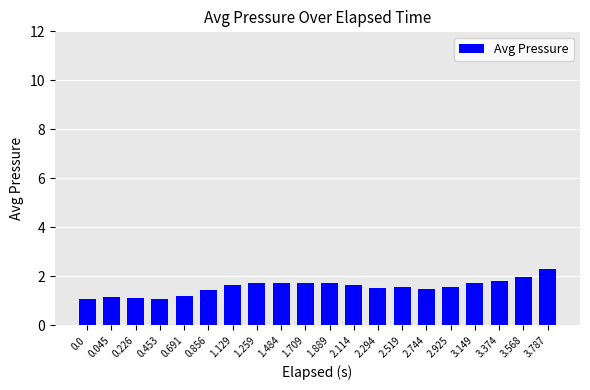

What is the minimum value shown in the chart?

1.1